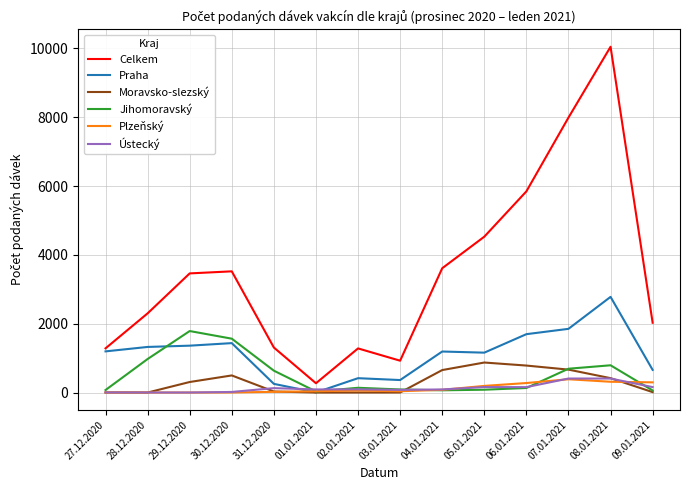

Which series has the widest spread of values?

Celkem